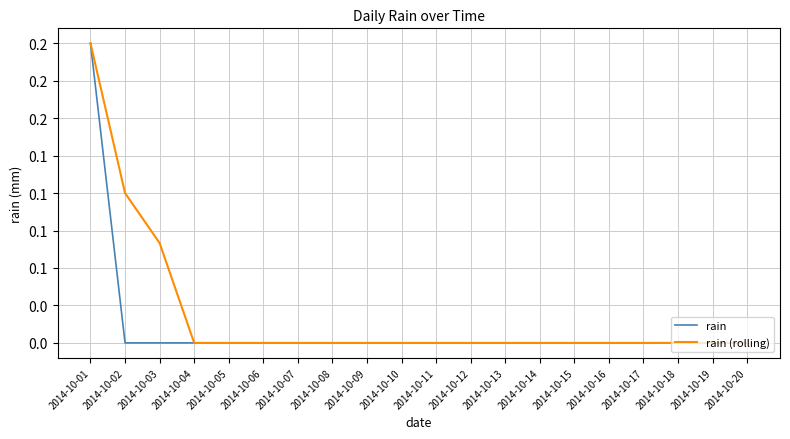

Is this an area chart (filled region under the line)?

No